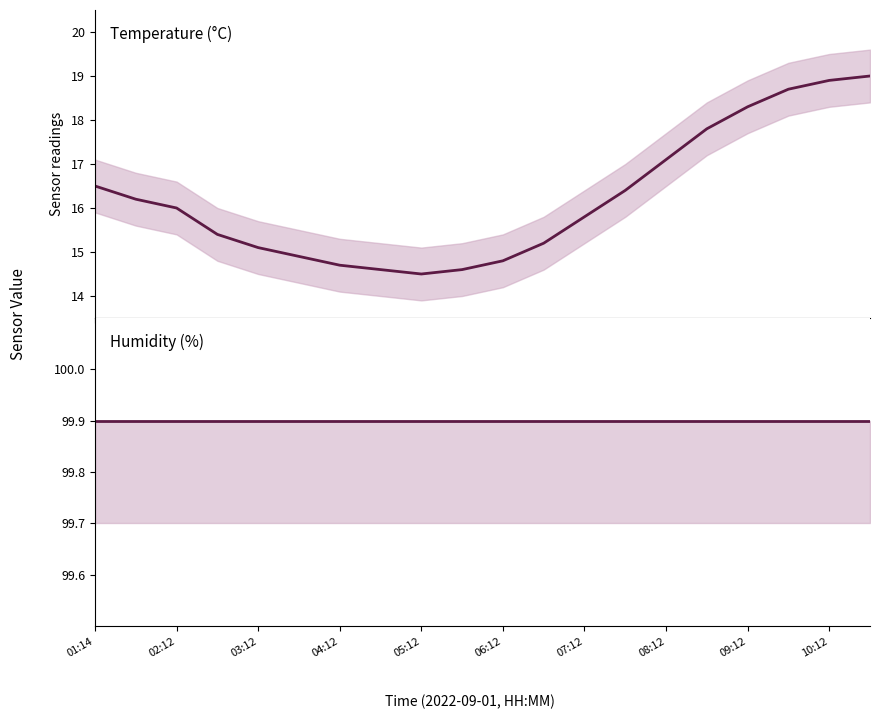

Does the chart display data point markers on the line(s)?

No